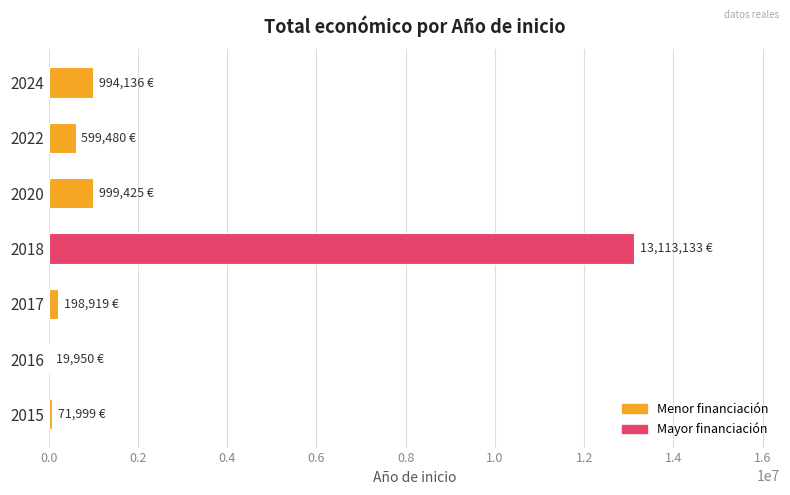

What is the greatest value displayed?

13113133